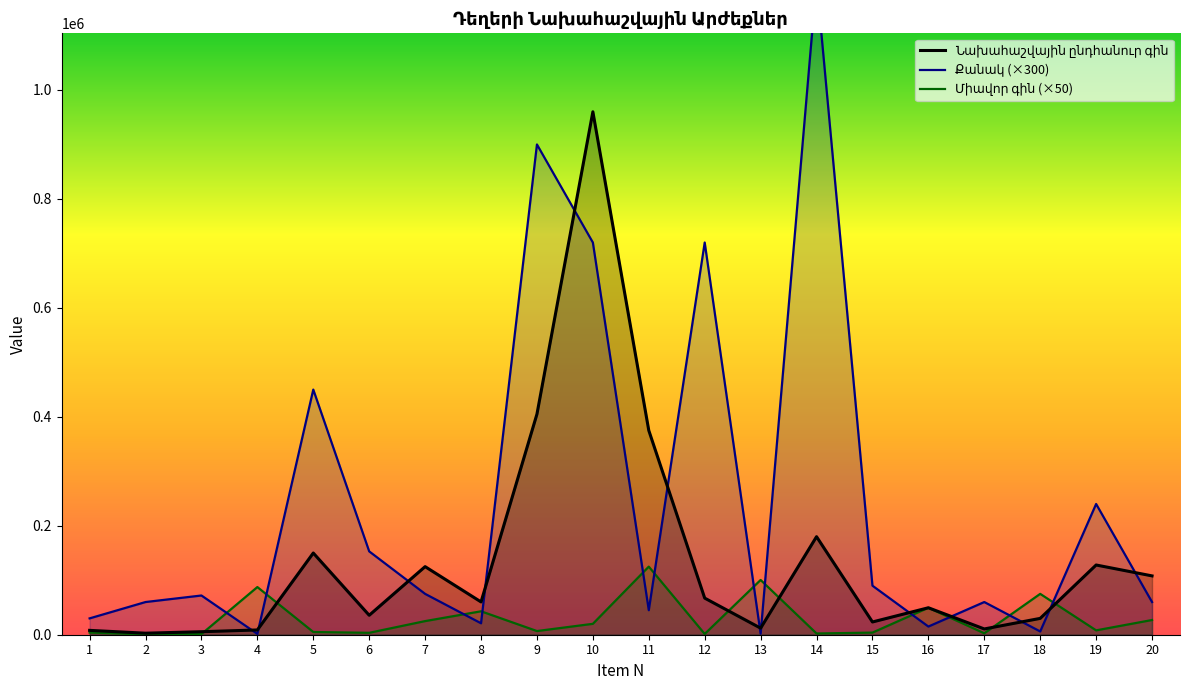

What is the spread (max minus min) of values at 12?

718600